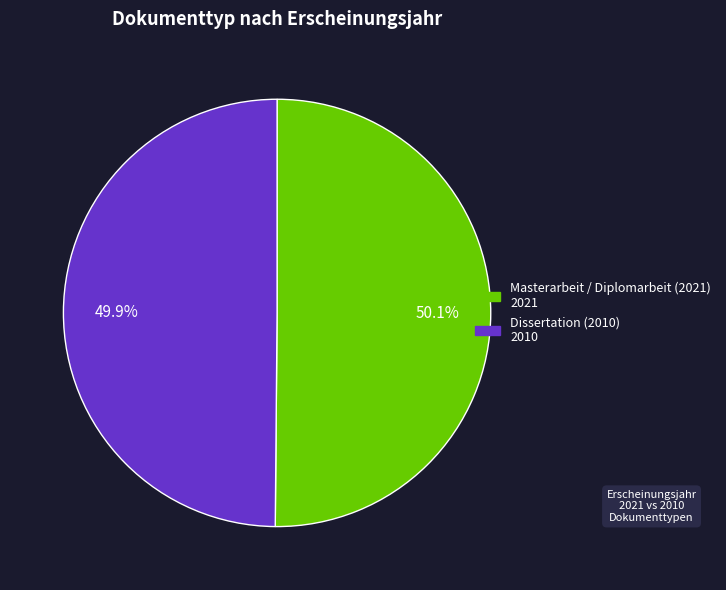

How much of the chart is everything except Masterarbeit / Diplomarbeit (2021)?

49.9%